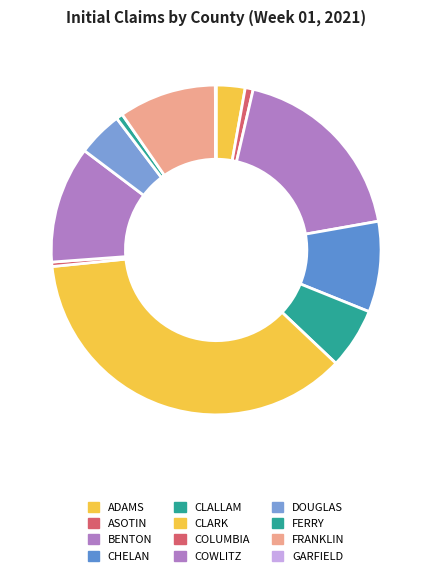

What is the largest slice in the pie chart?

CLARK